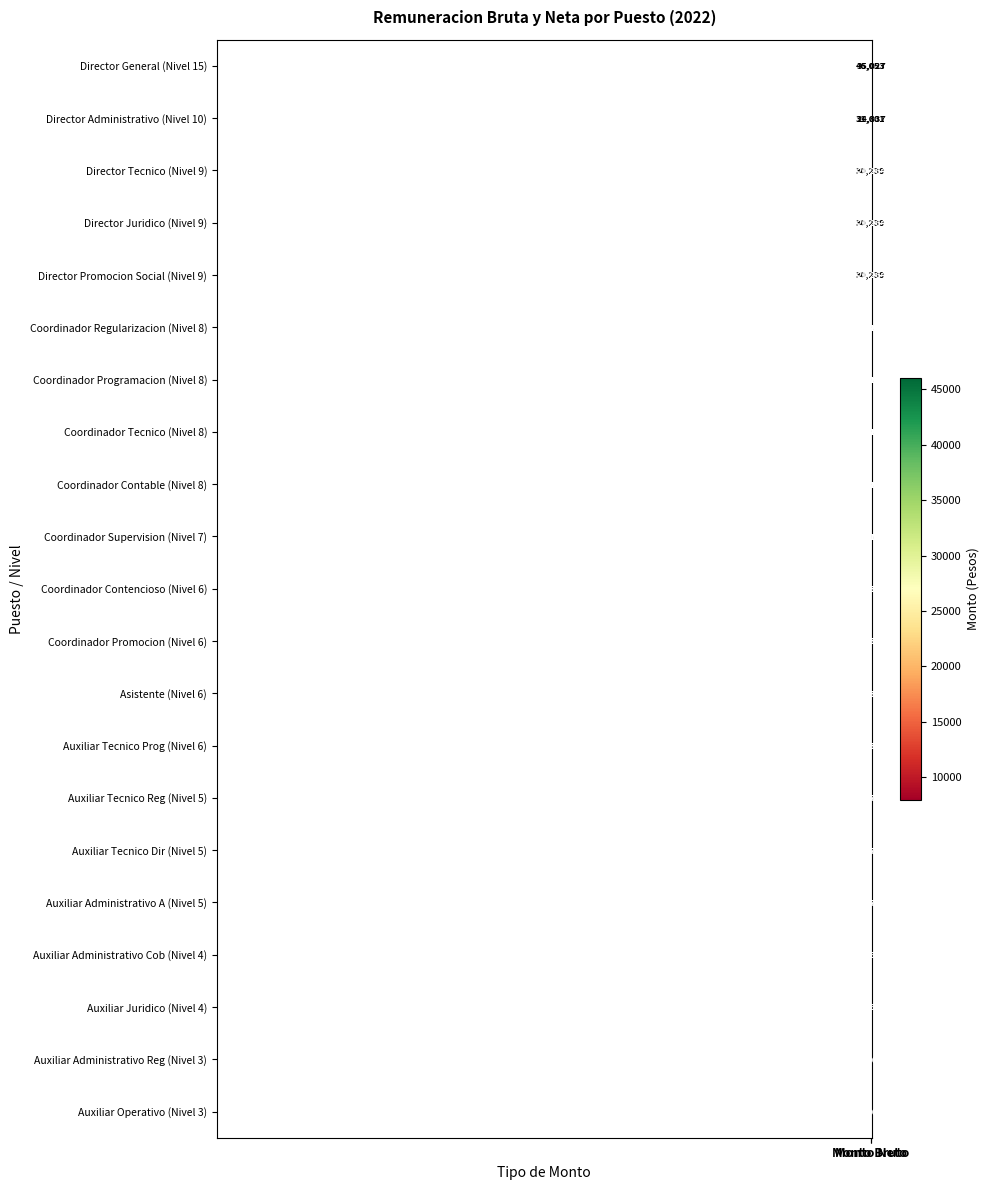

What is the difference between the maximum and minimum values in the Director Juridico (Nivel 9) series?

8975